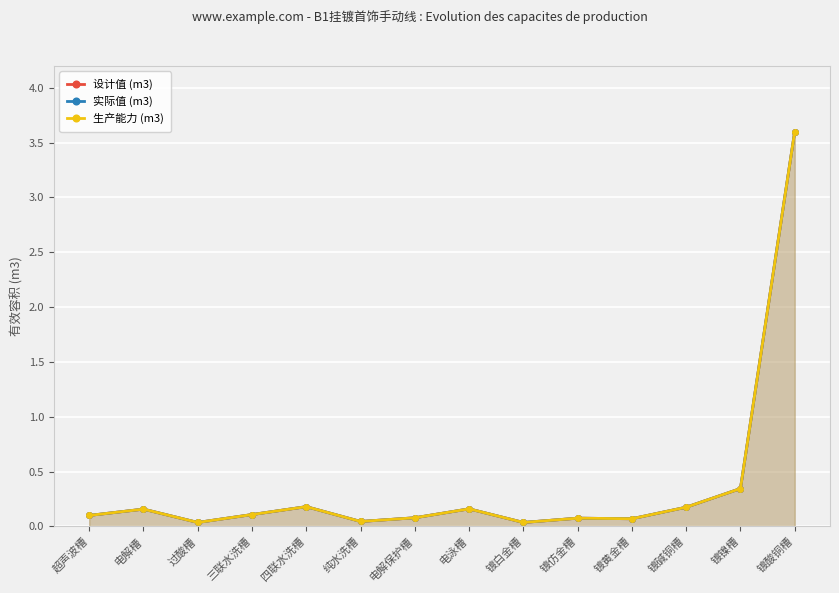

How many lines are shown in the chart?

3